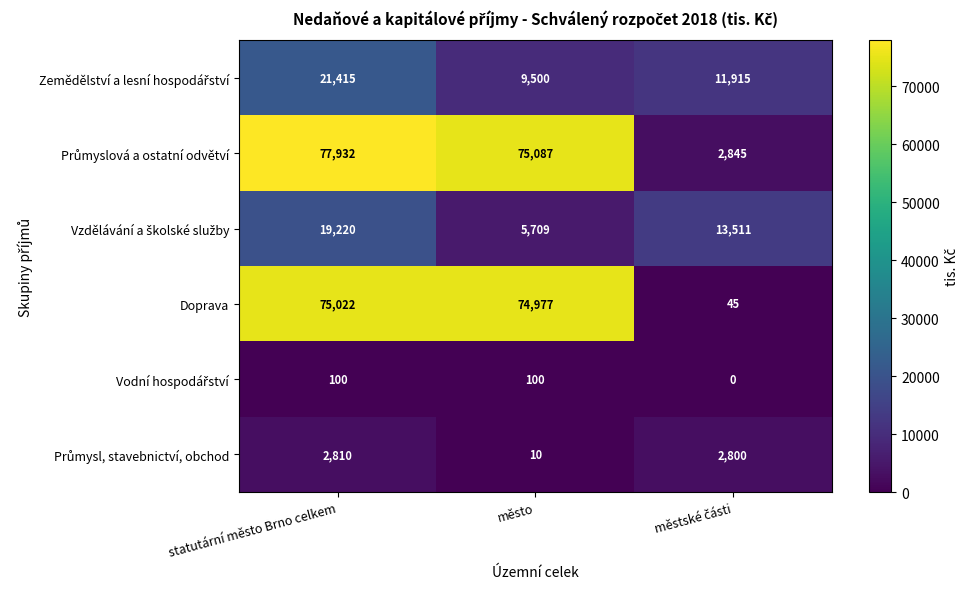

Count the number of categories in the chart.

3